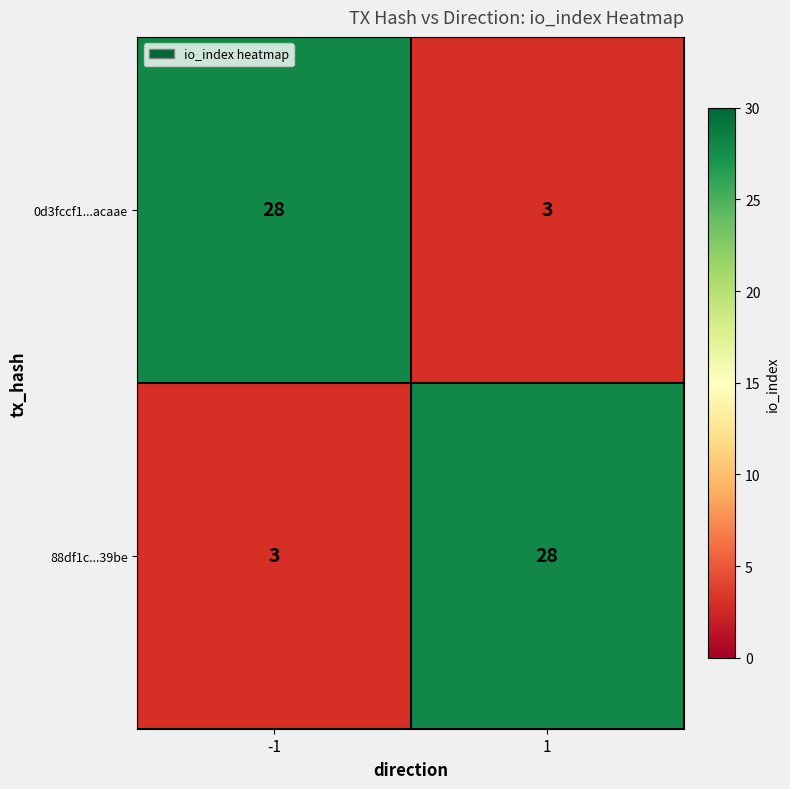

What is the difference between the 88df1c...39be values at -1 and 1?

25